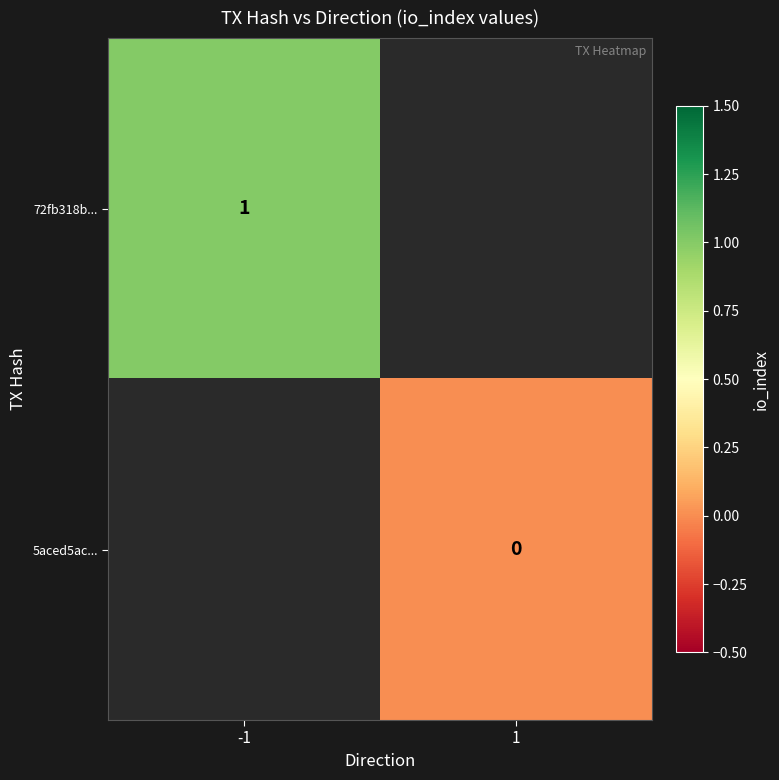

The 72fb318b... series shows 1 at -1. True or false?

True